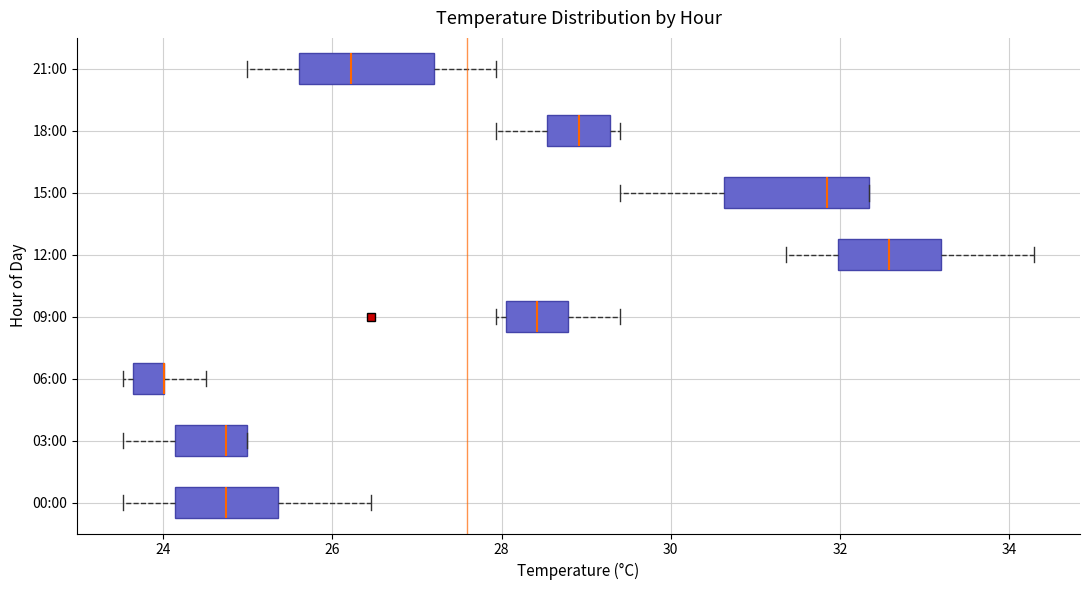

Reading bottom to top, transcribe this box plot: for each box, give where its median line is, the range the box spans, and where its two whiskers end, as read against the x-axis. The values are not printed on the chart, so give them approximately, as read against the axis.

00:00: median 24.8, box 24.2 to 25.4, whiskers 23.6 to 26.4
03:00: median 24.8, box 24.2 to 25.0, whiskers 23.6 to 25.0
06:00: median 24.0 (drawn on the box's right edge), box 23.6 to 24.0, whiskers 23.6 (just left of the box's left edge) to 24.6
09:00: median 28.4, box 28.0 to 28.8, whiskers 28.0 (just left of the box's left edge) to 29.4
12:00: median 32.6, box 32.0 to 33.2, whiskers 31.4 to 34.4
15:00: median 31.8, box 30.6 to 32.4, whiskers 29.4 to 32.4
18:00: median 29.0, box 28.6 to 29.2, whiskers 28.0 to 29.4
21:00: median 26.2, box 25.6 to 27.2, whiskers 25.0 to 28.0